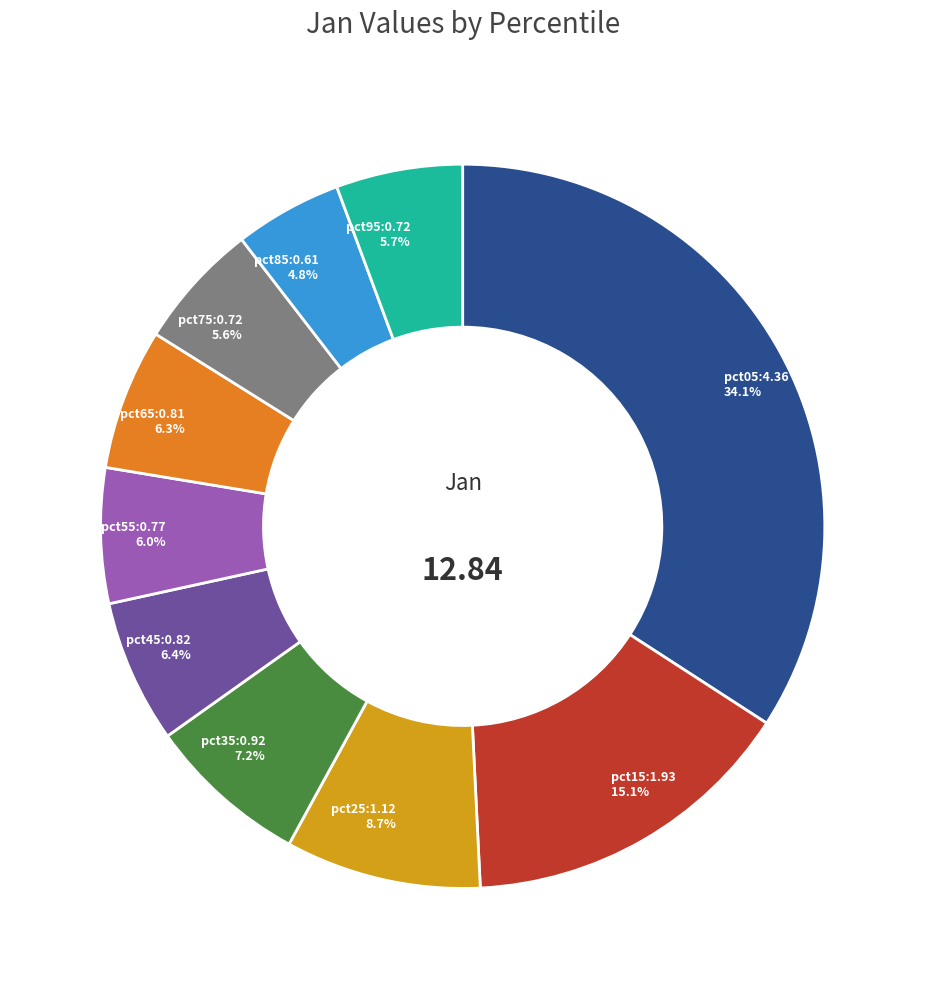

Does any single category account for the majority?

No